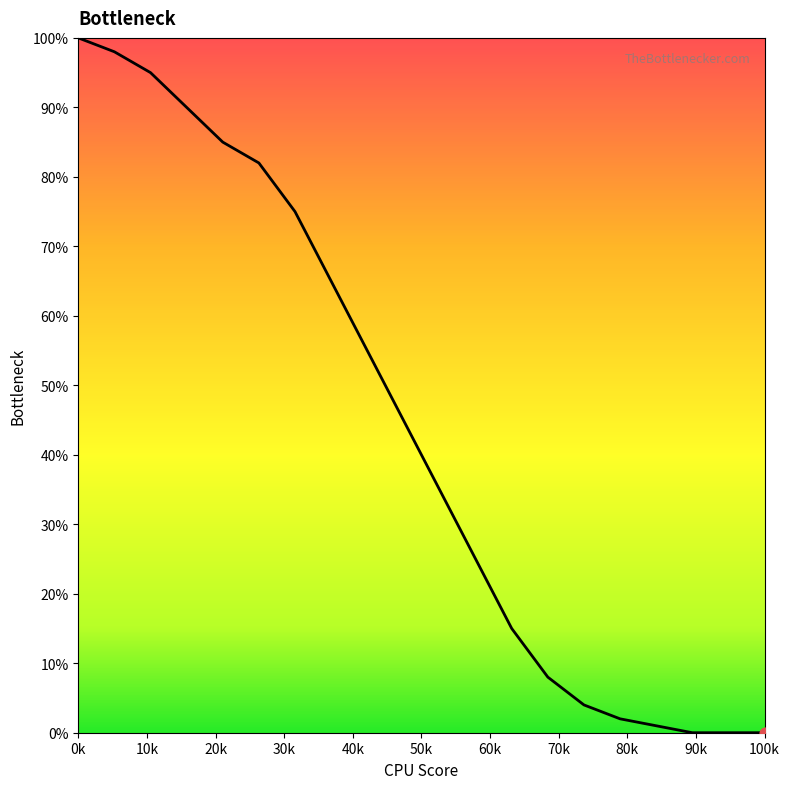

What is the greatest value displayed?

100